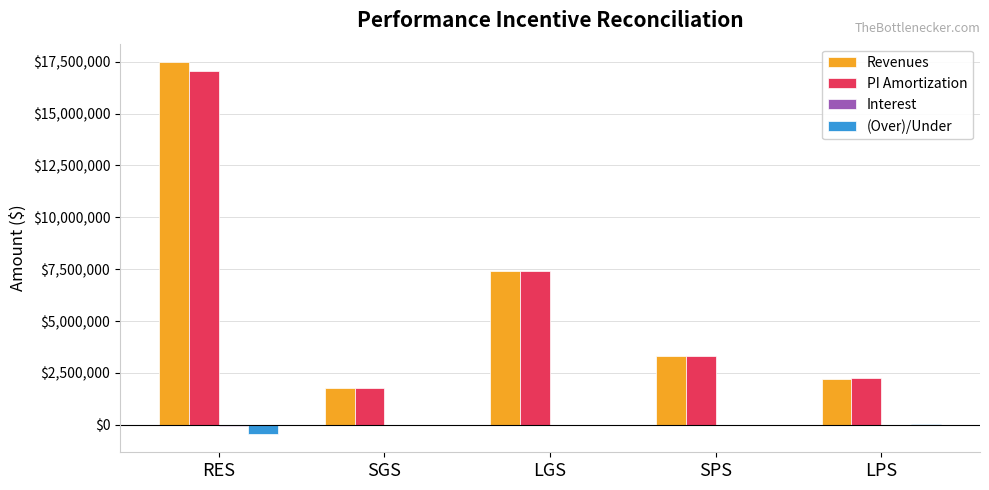

At which category is the sum across all series the highest?

RES